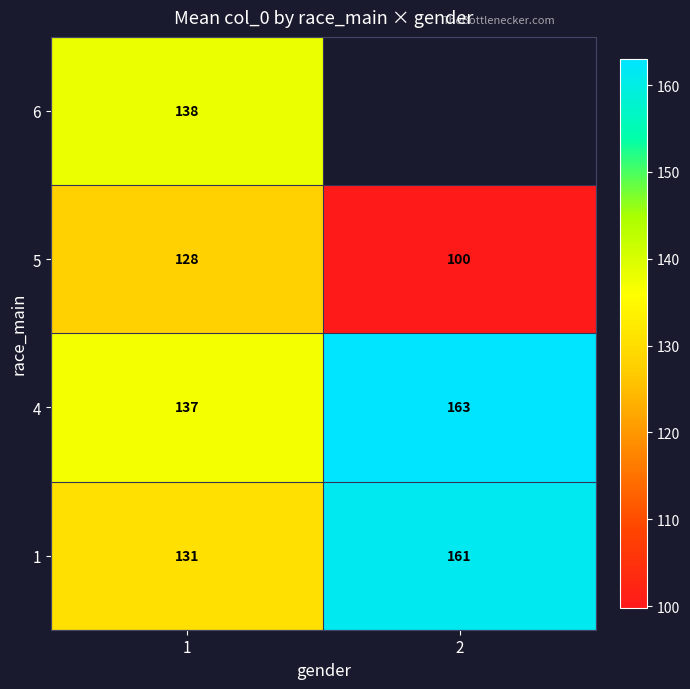

Is the value of 5 at 2 greater than the value of 4 at 1?

No